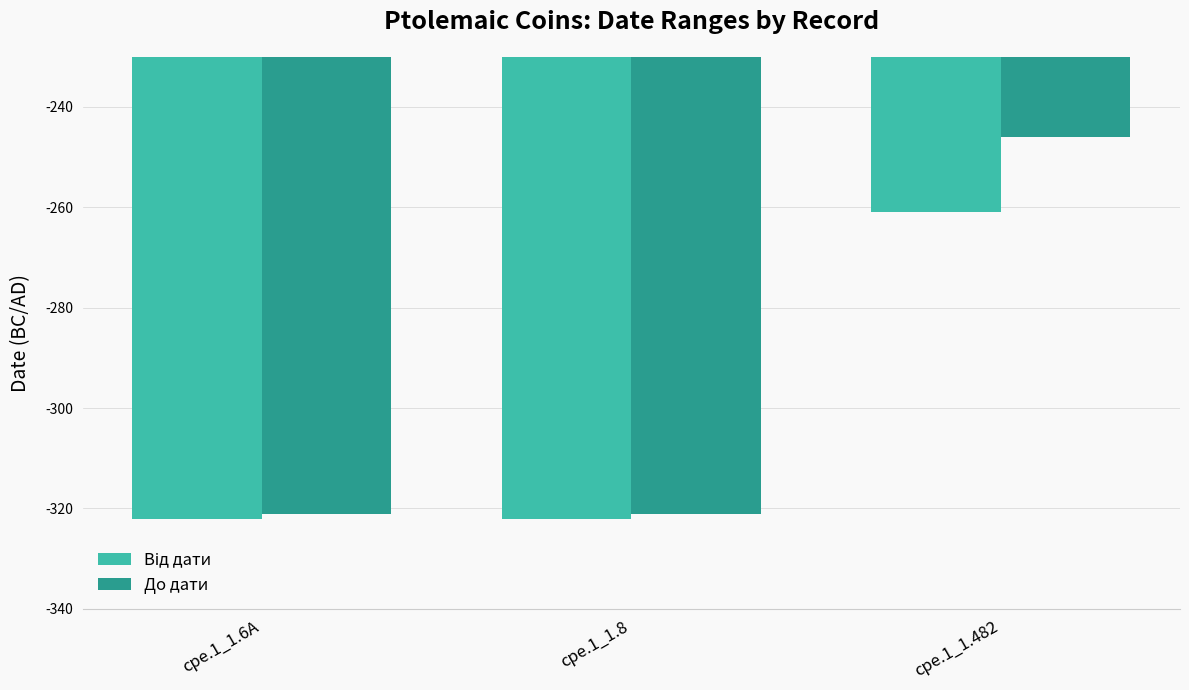

At which category is the sum across all series the highest?

cpe.1_1.482